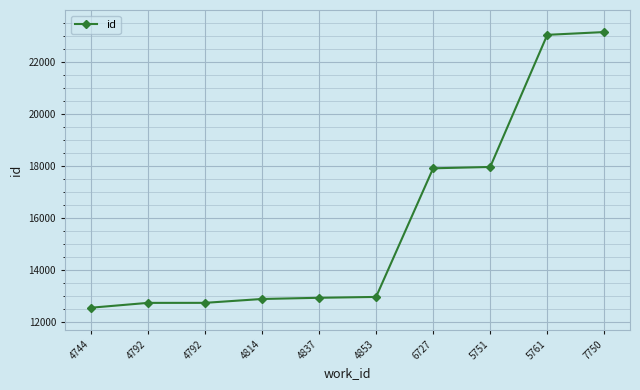

Rank the categories by value from highest to lowest.

7750, 5761, 5751, 6727, 4853, 4837, 4814, 4792, 4792, 4744